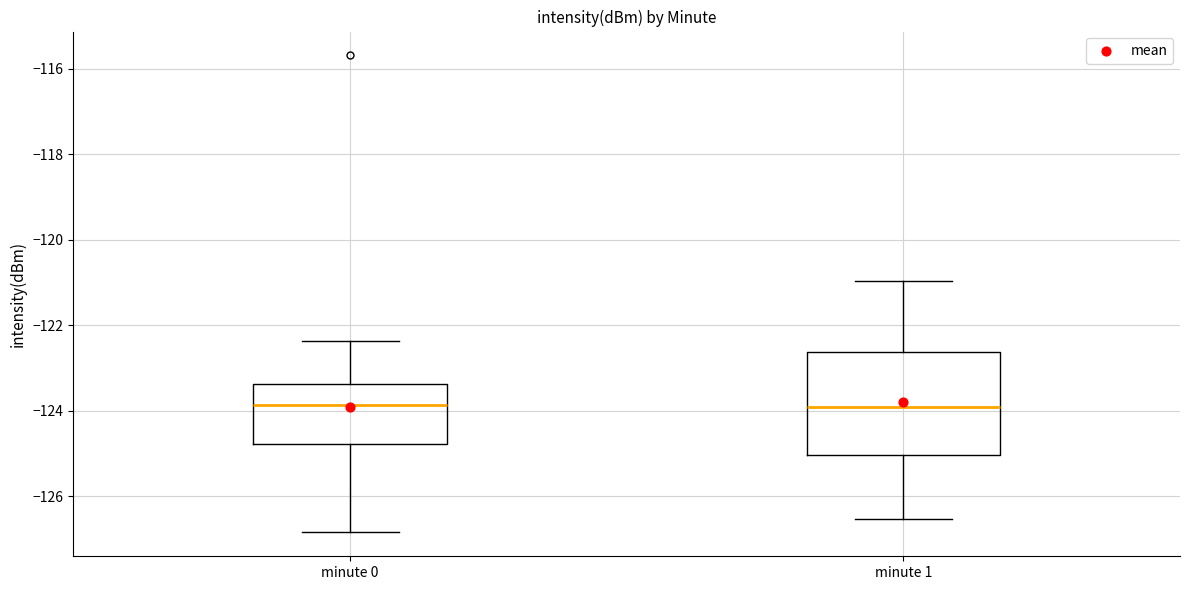

Which box is the tallest, from its lower edge to its upper edge?

minute 1